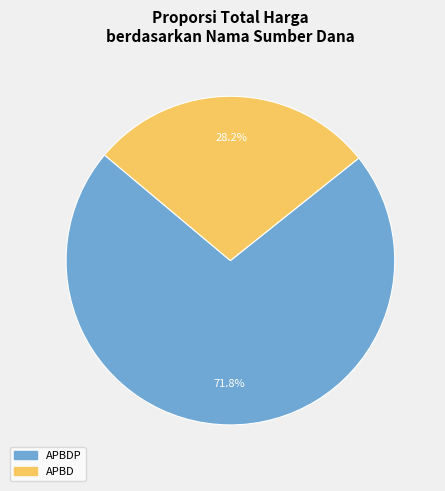

Does any single category account for the majority?

Yes